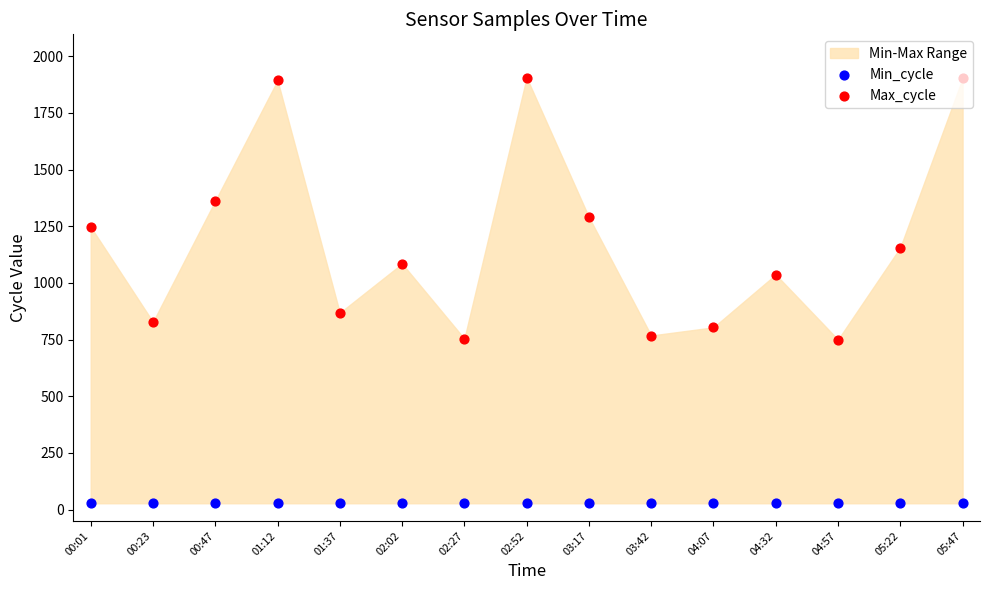

Which series has the largest Y range (max minus min)?

Max_cycle